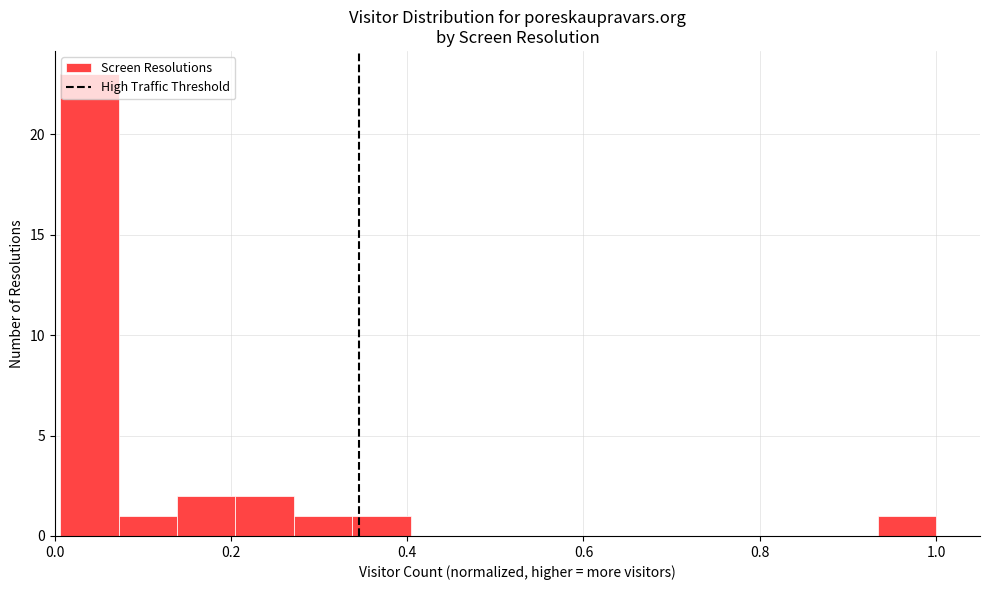

Around what value on the x-axis is the tallest bar? Give the approximate position of its centre, as read against the axis.

0.04